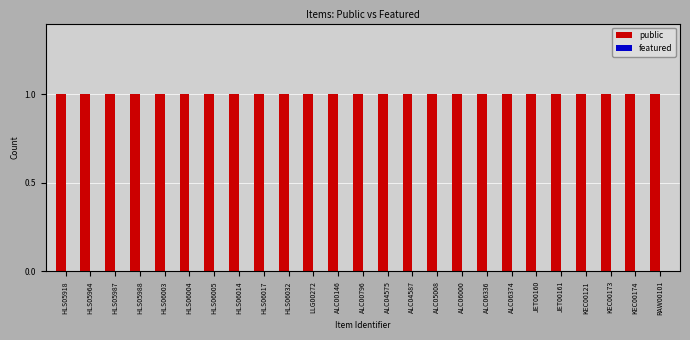

What is the label of the 8th bar from the right?

ALC06336